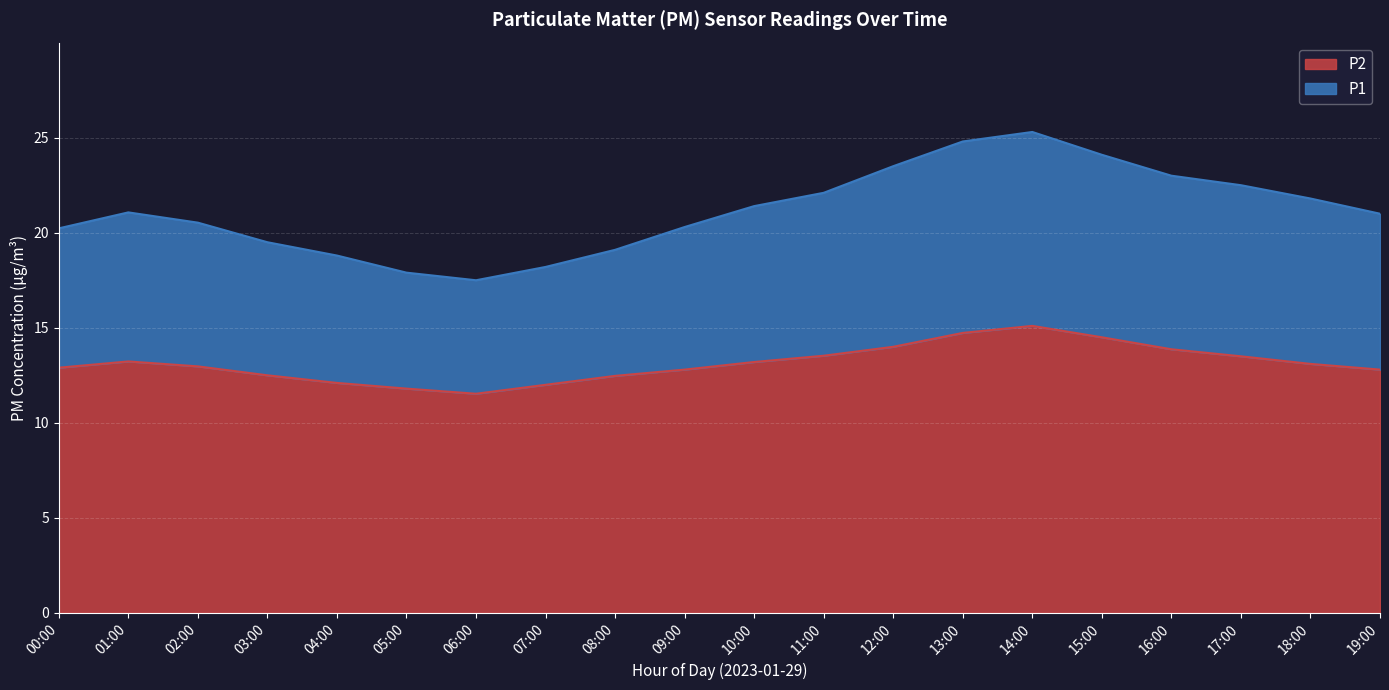

What position from the right is 08:00?

12